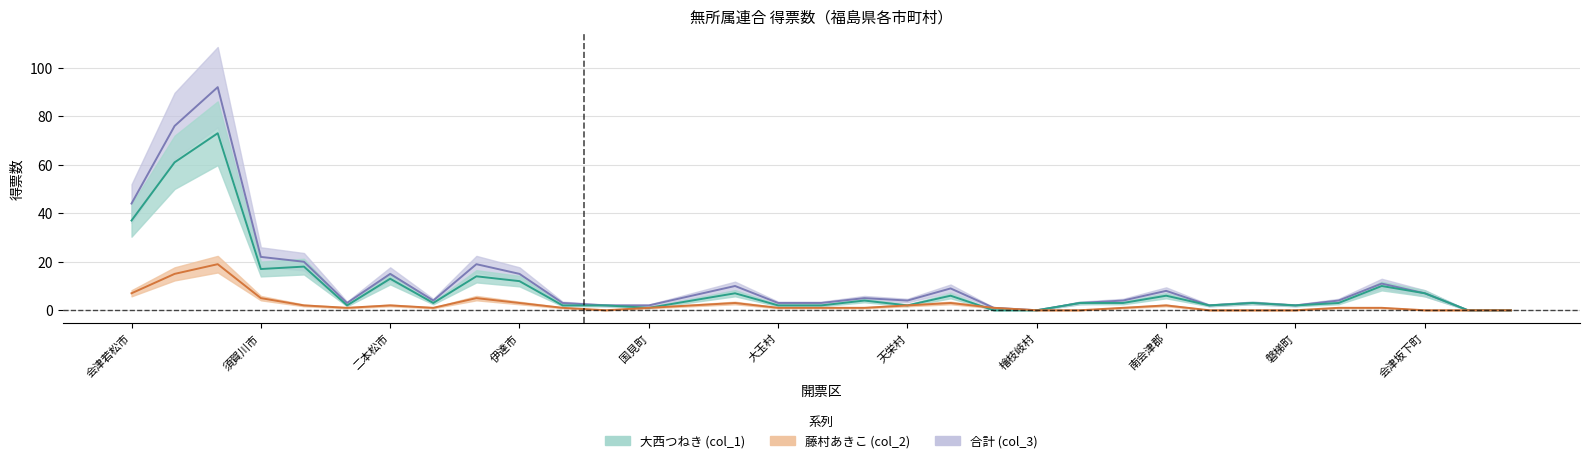

Where do 大西つねき (col_1) and 藤村あきこ (col_2) first cross each other?

岩瀬郡 and 下郷町